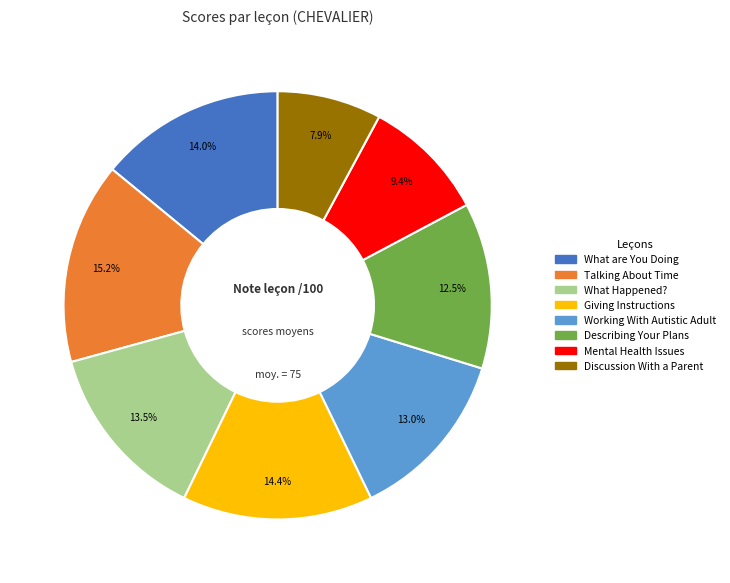

Is there a majority slice in this chart?

No